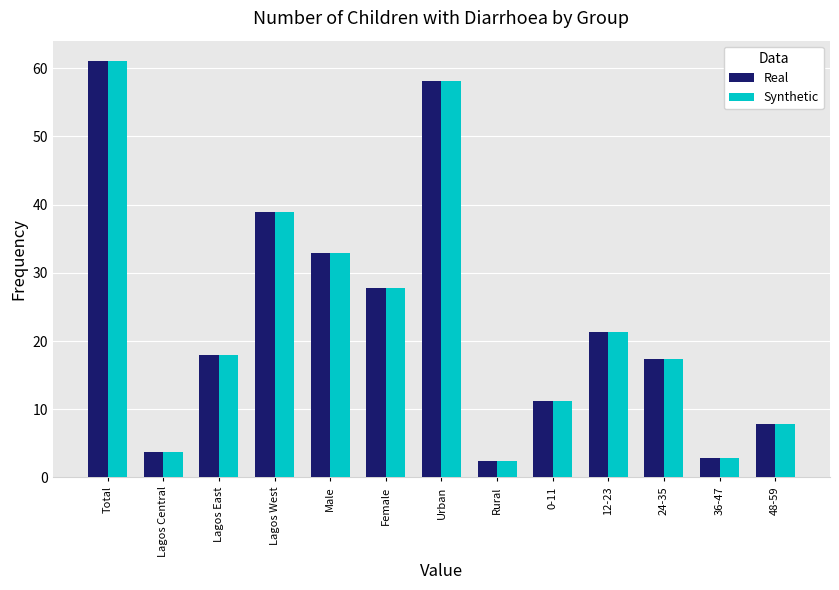

What is the value of the Real bar at the 4th from the left?

39.0